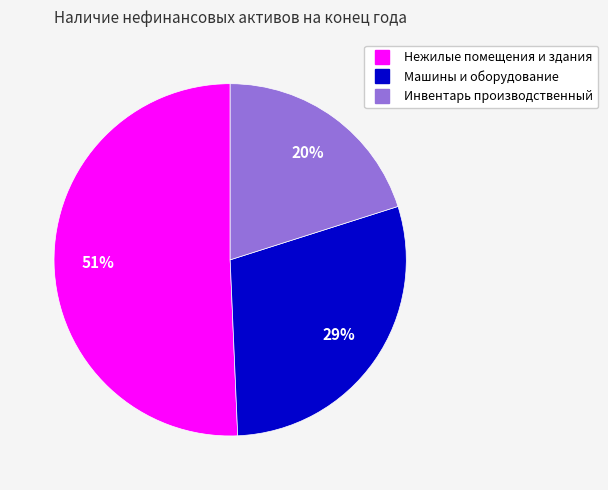

Combined, do Машины и оборудование and Инвентарь производственный account for over 50%?

No